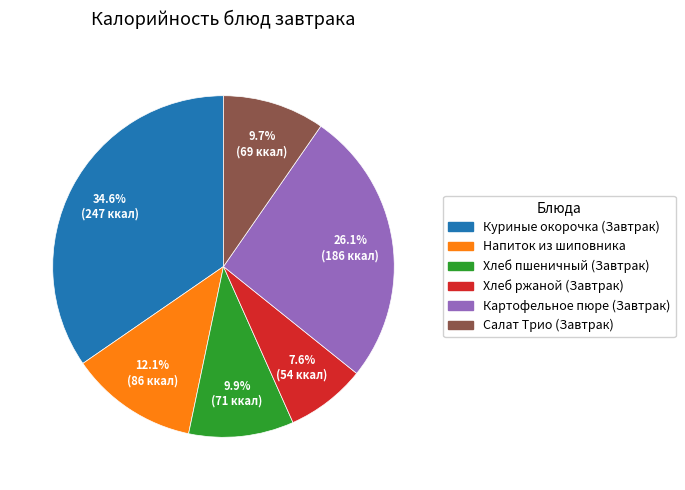

What percentage is NOT represented by Хлеб пшеничный (Завтрак)?

90.1%